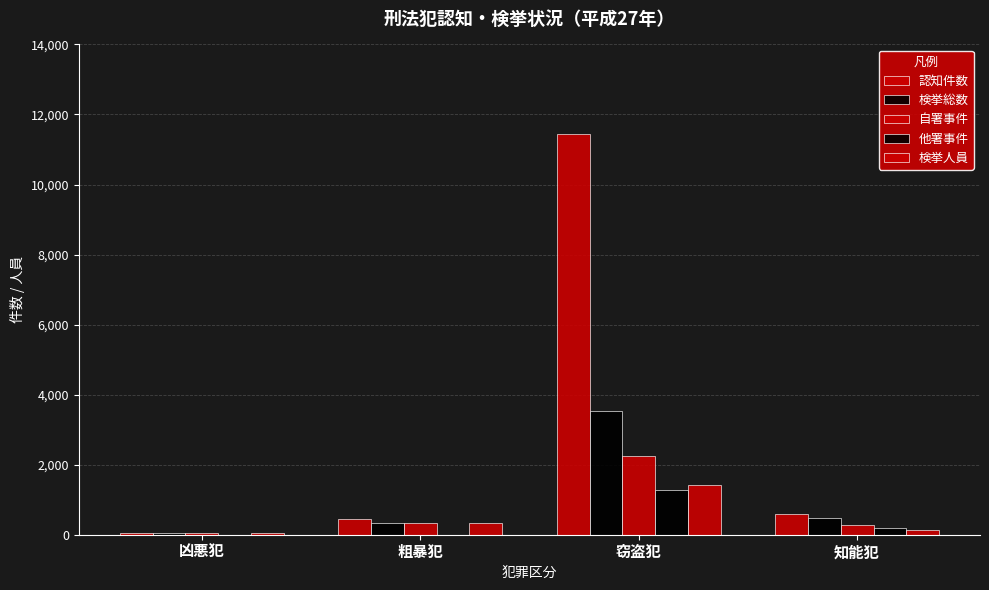

Count the number of data series in this chart.

5